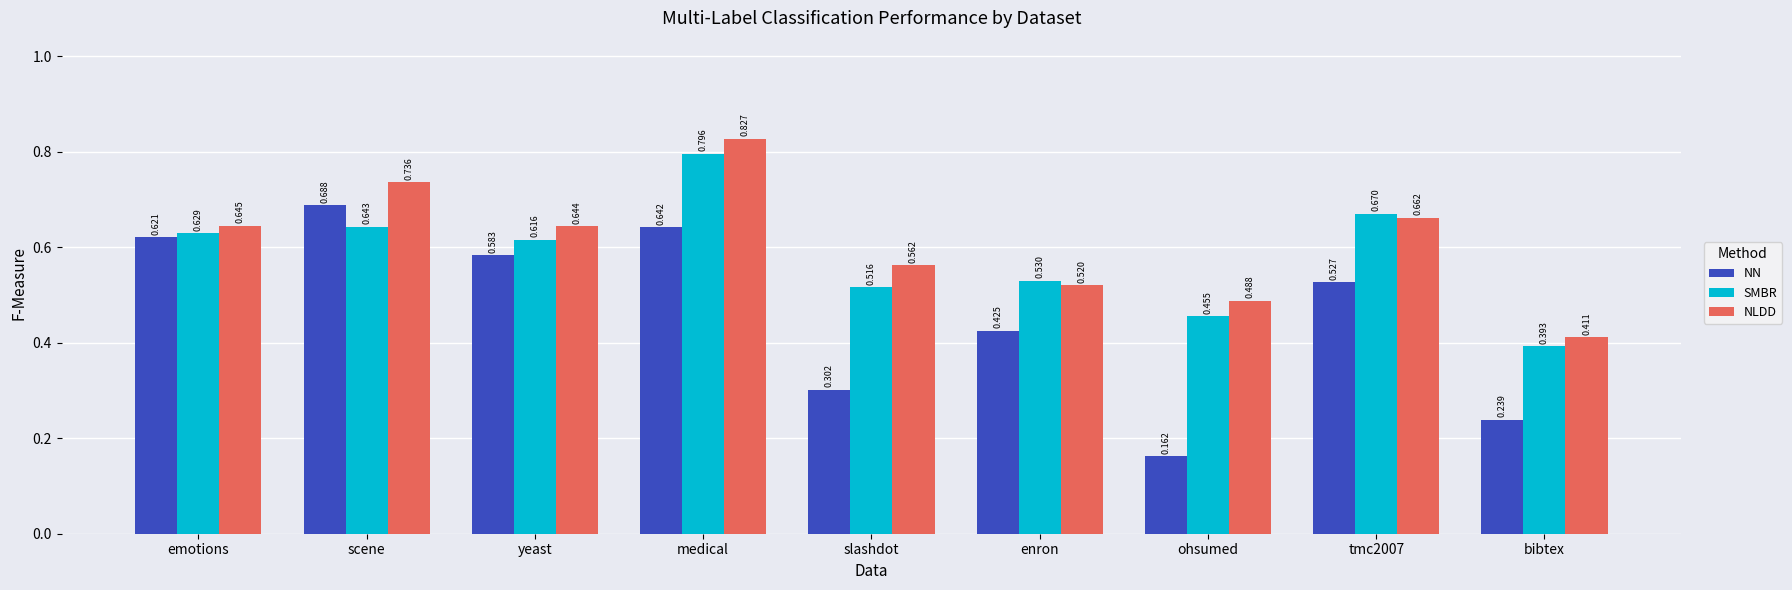

At which label does NN reach its minimum?

ohsumed